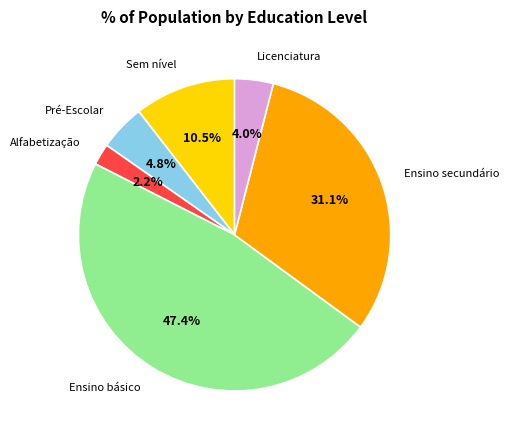

Approximately how many times larger is the value at Sem nível compared to Pré-Escolar?

2.2